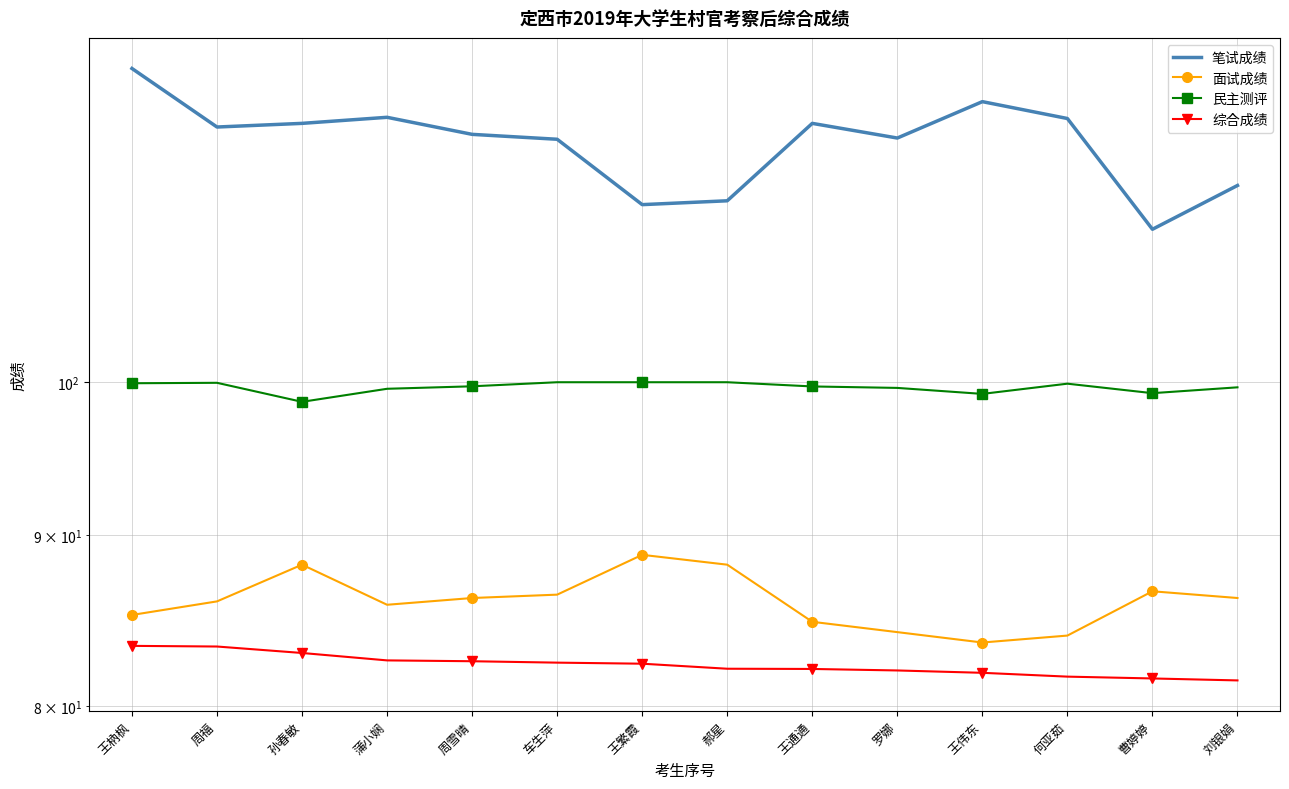

Rank the series at 王繁霞 from lowest to highest value.

综合成绩, 面试成绩, 民主测评, 笔试成绩